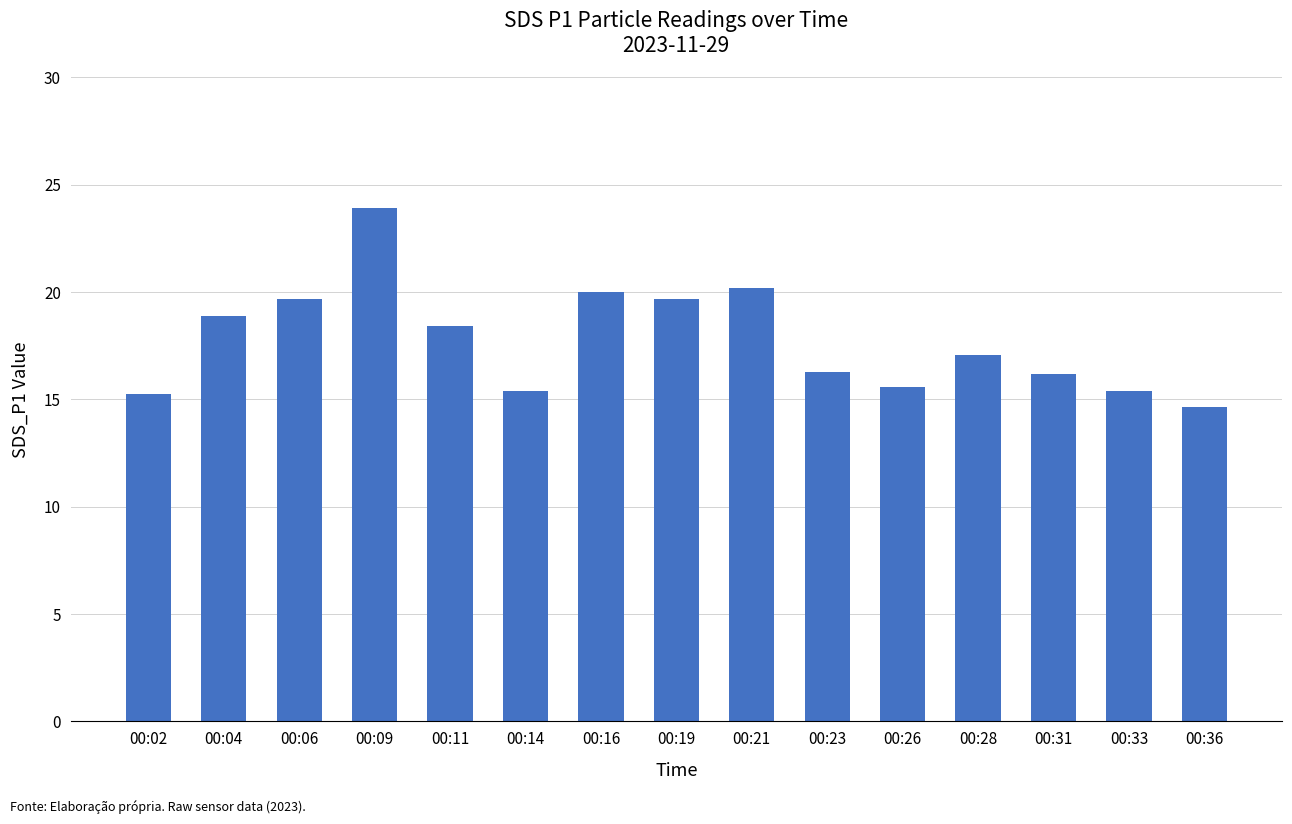

What is the change in value from 00:11 to 00:23?

-2.1